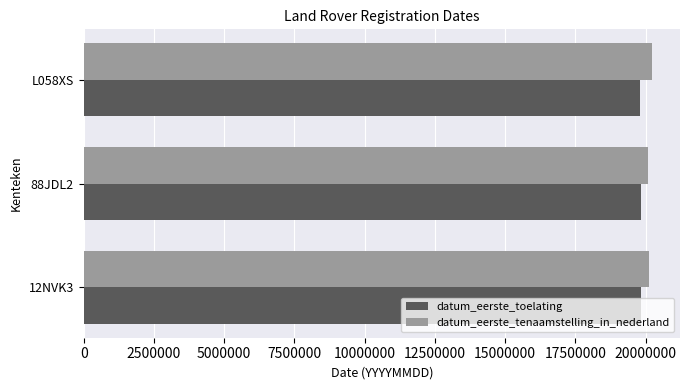

What are all the series names shown in the legend?

datum_eerste_toelating, datum_eerste_tenaamstelling_in_nederland